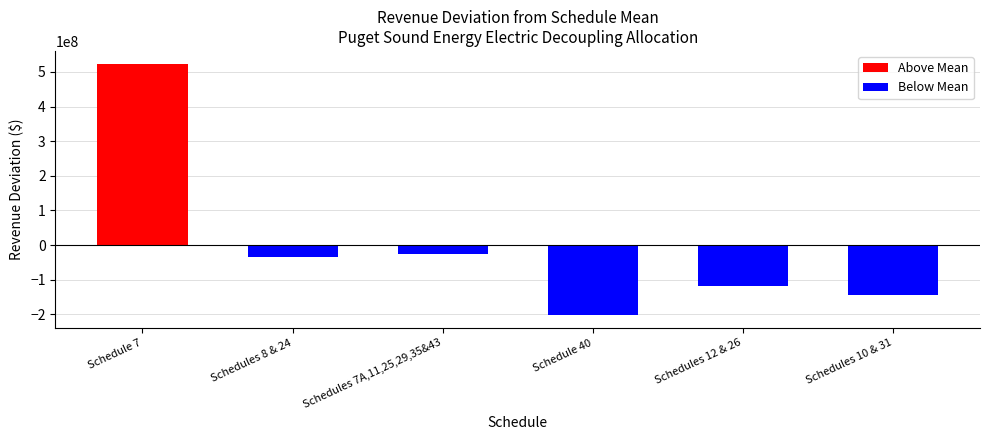

What is the sum of the values at Schedules 8 & 24 and Schedule 7?

489814493.3